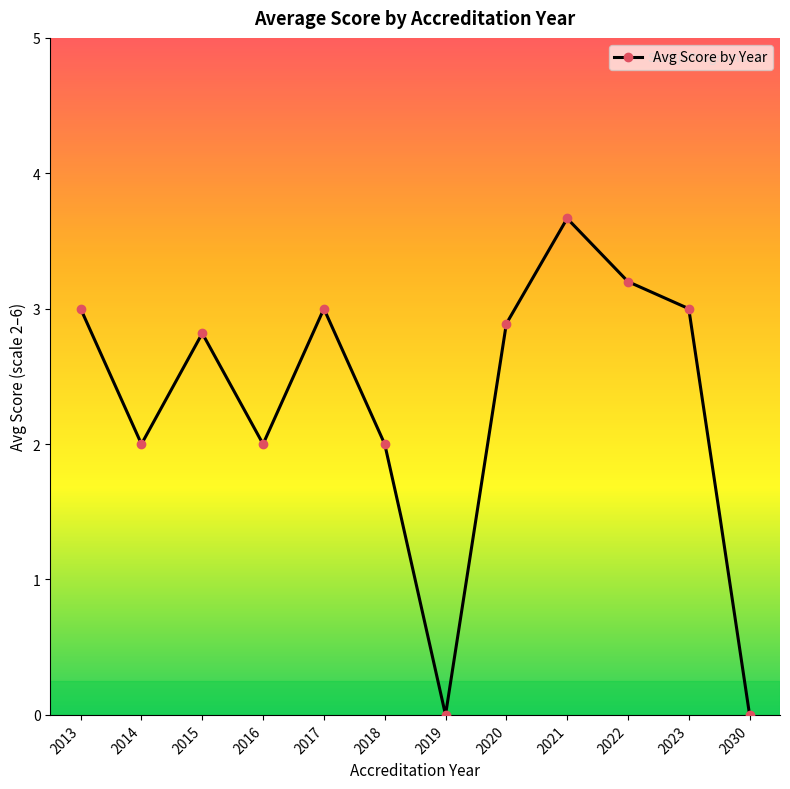

What is the value of the 6th point from the left?

2.0